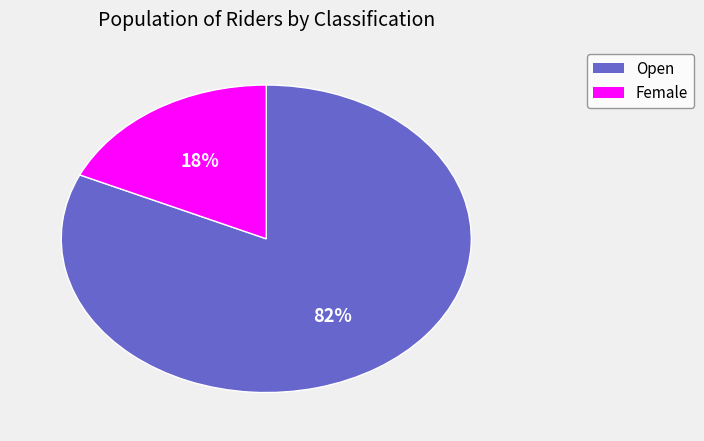

How many slices are in this pie chart?

2